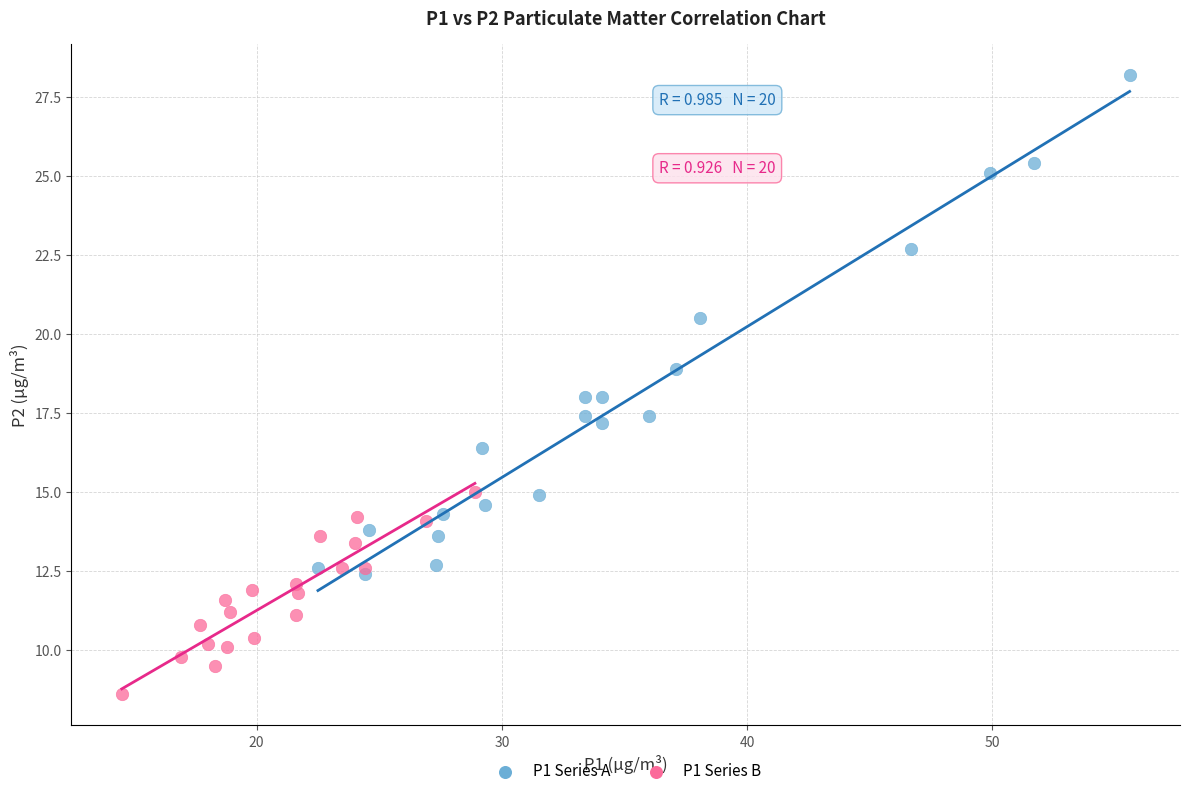

Which series reaches the maximum Y coordinate?

P1 Series A